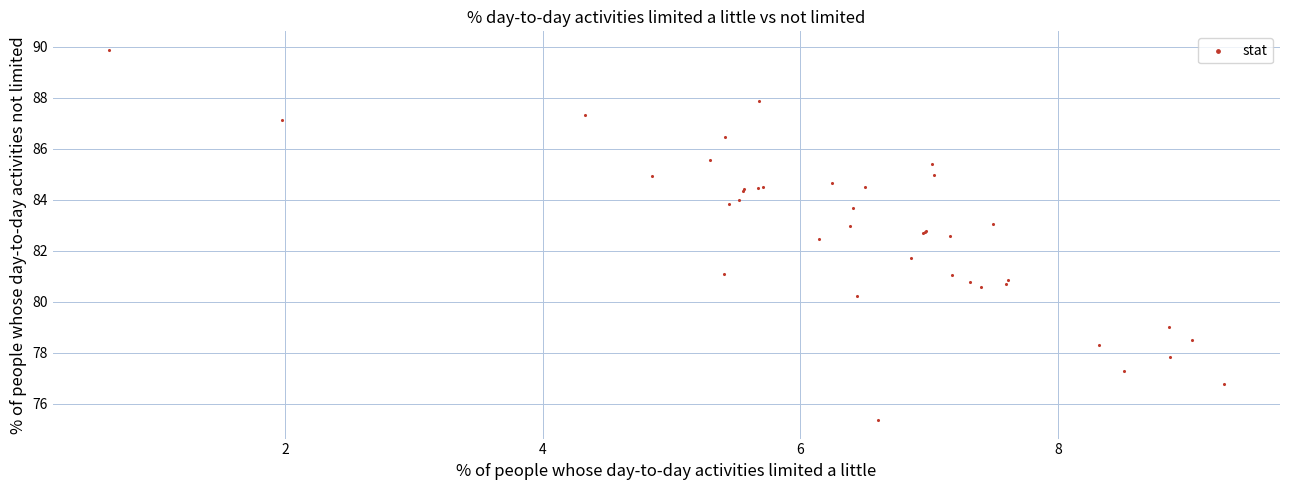

What Y value in the scatter plot is closest to 82?

81.7